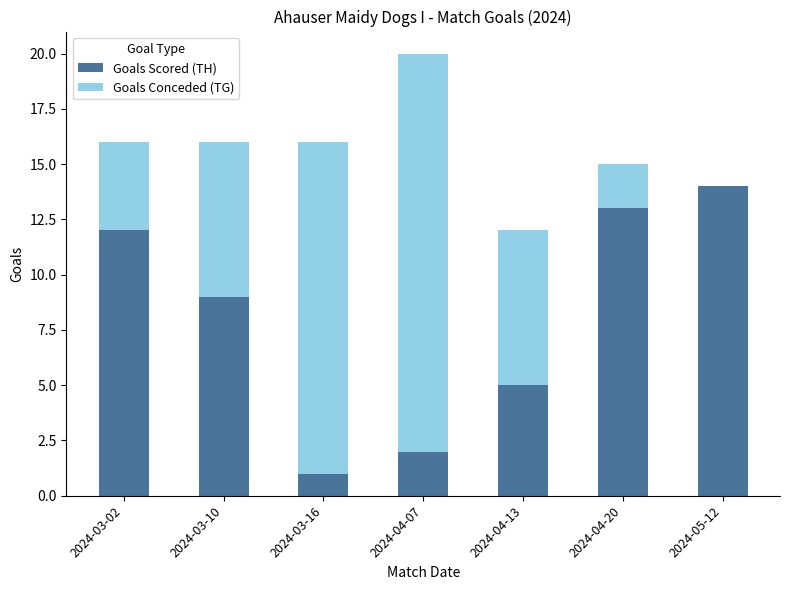

Reading left to right, what are the values for Goals Scored (TH)?

2024-03-02=12	2024-03-10=9	2024-03-16=1	2024-04-07=2	2024-04-13=5	2024-04-20=13	2024-05-12=14